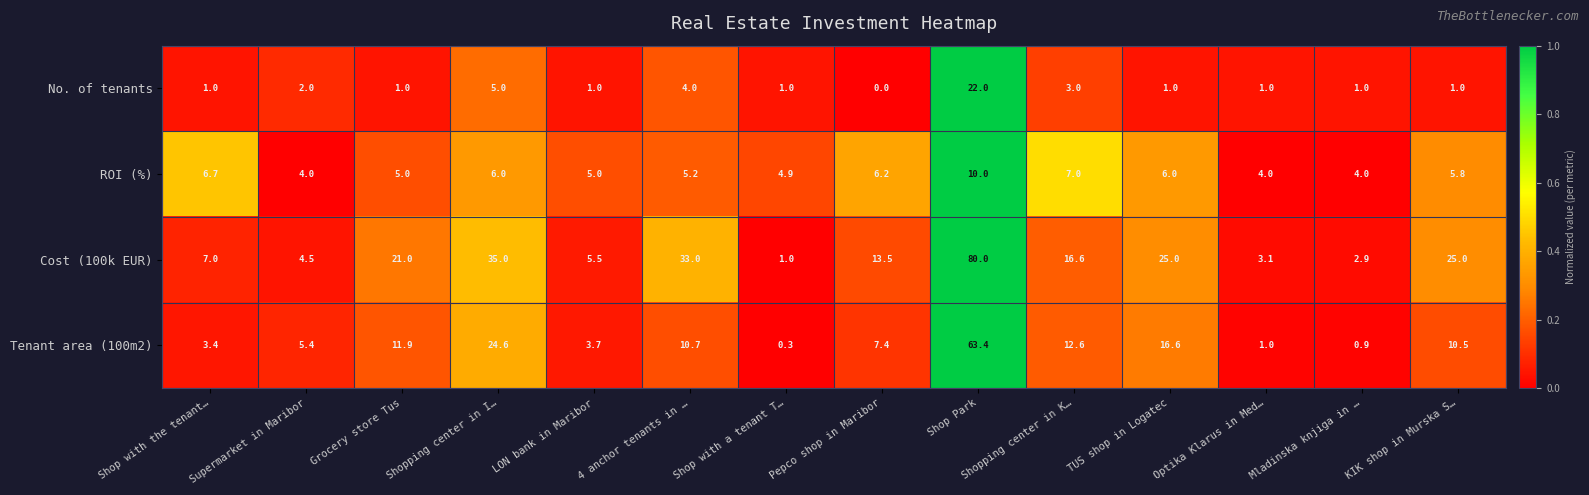

What is the difference between the maximum and minimum values in the Cost (100k EUR) series?

79.0